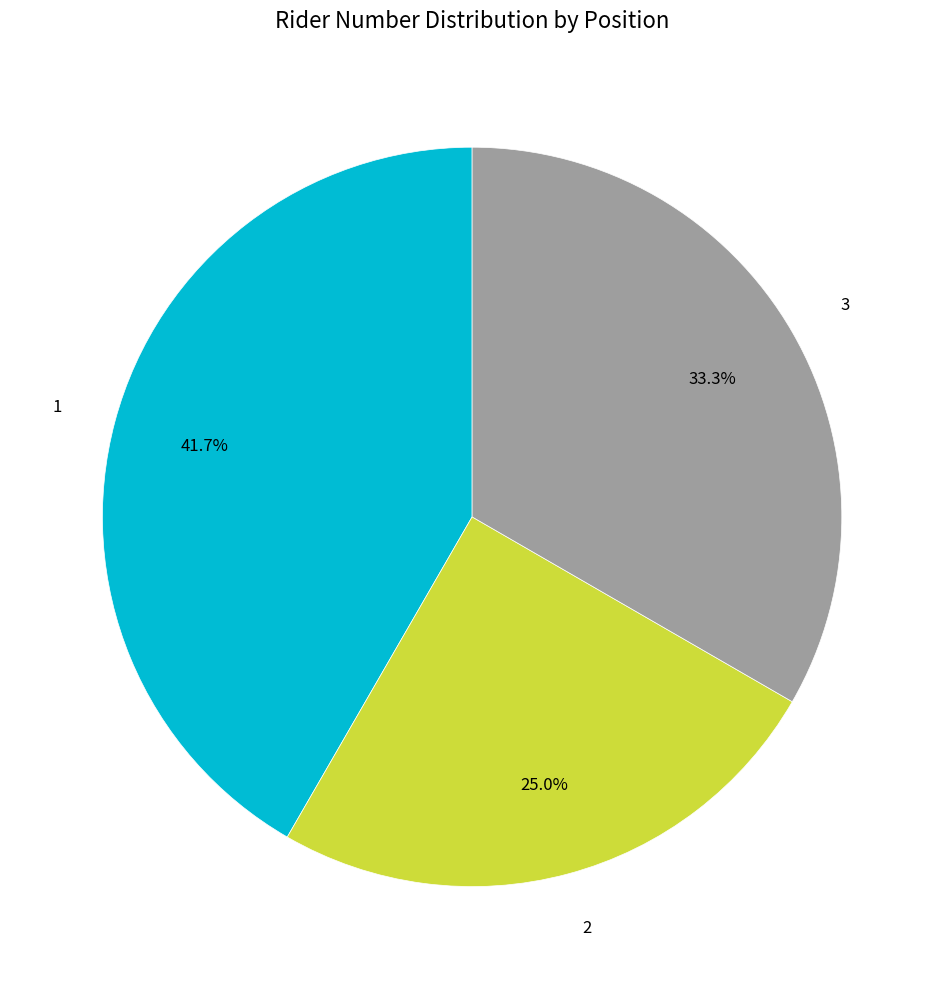

How many segments does this pie chart have?

3